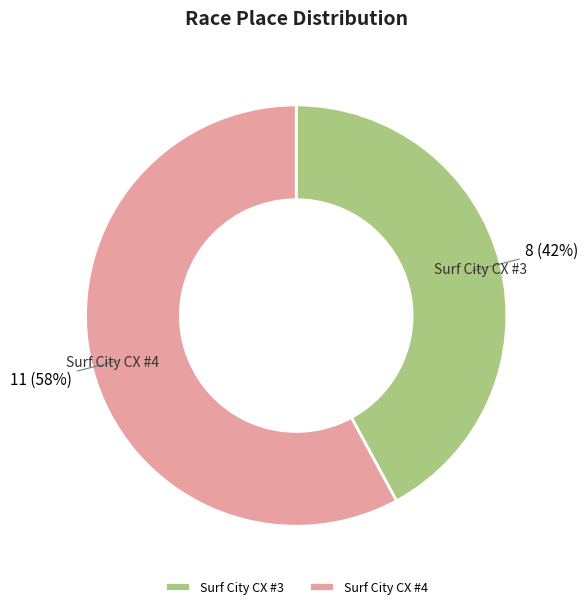

Rank the categories by value from lowest to highest.

Surf City CX #3, Surf City CX #4